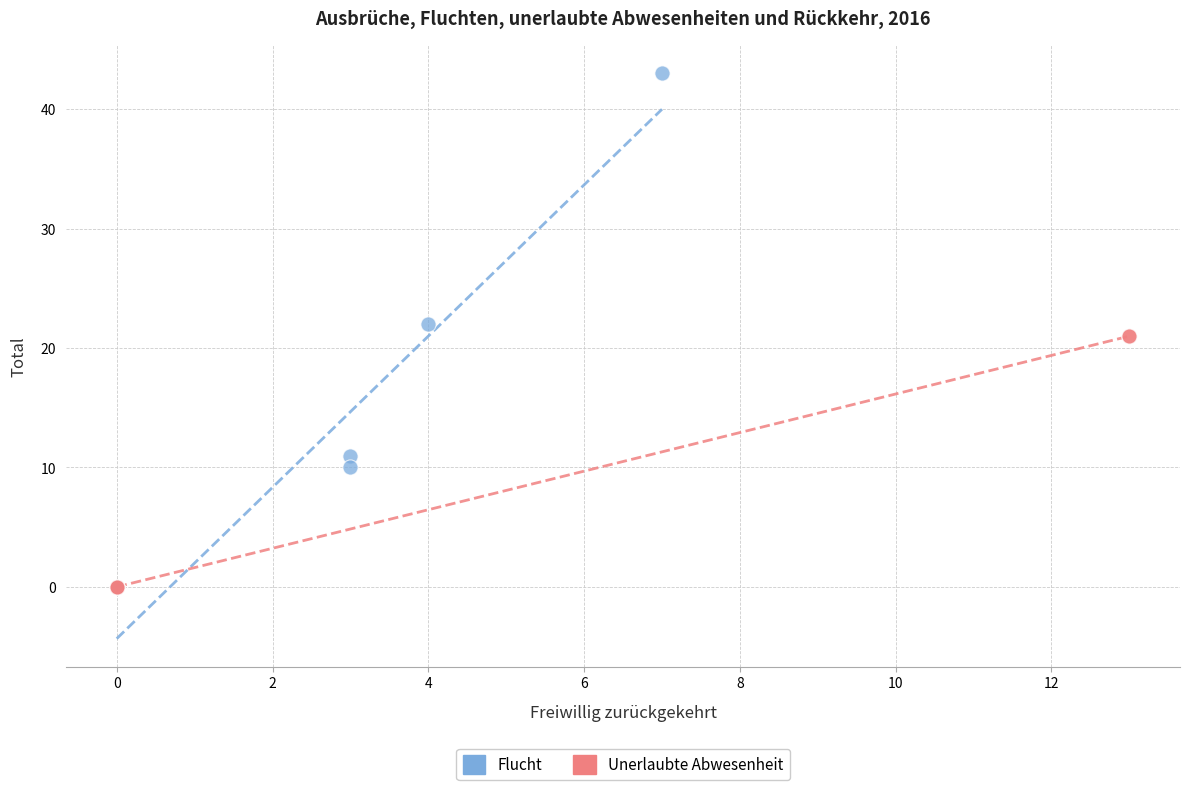

Which series reaches the maximum Y coordinate?

Flucht